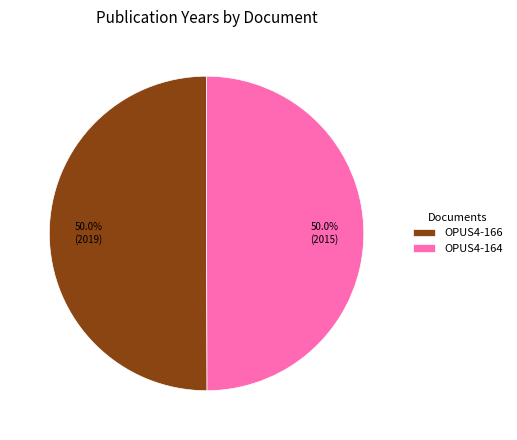

To the nearest percent, what is the average slice percentage?

50%